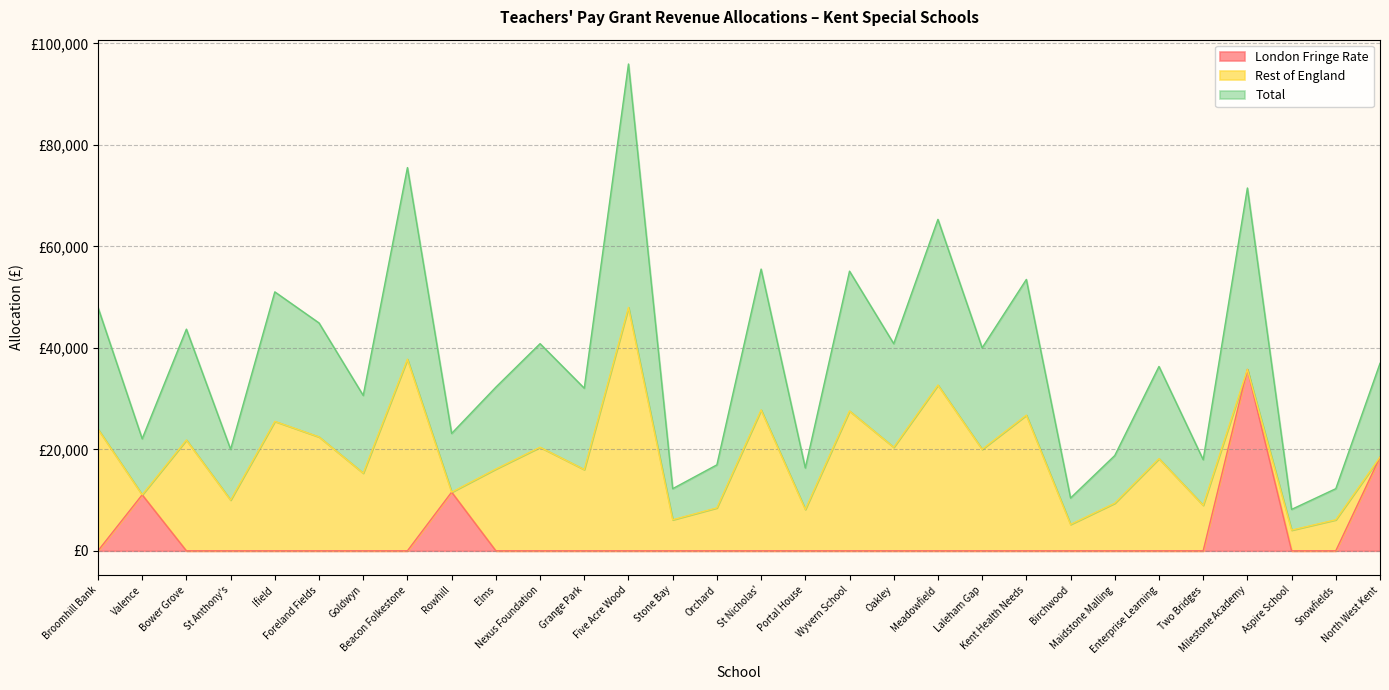

Does the chart display data point markers on the line(s)?

No